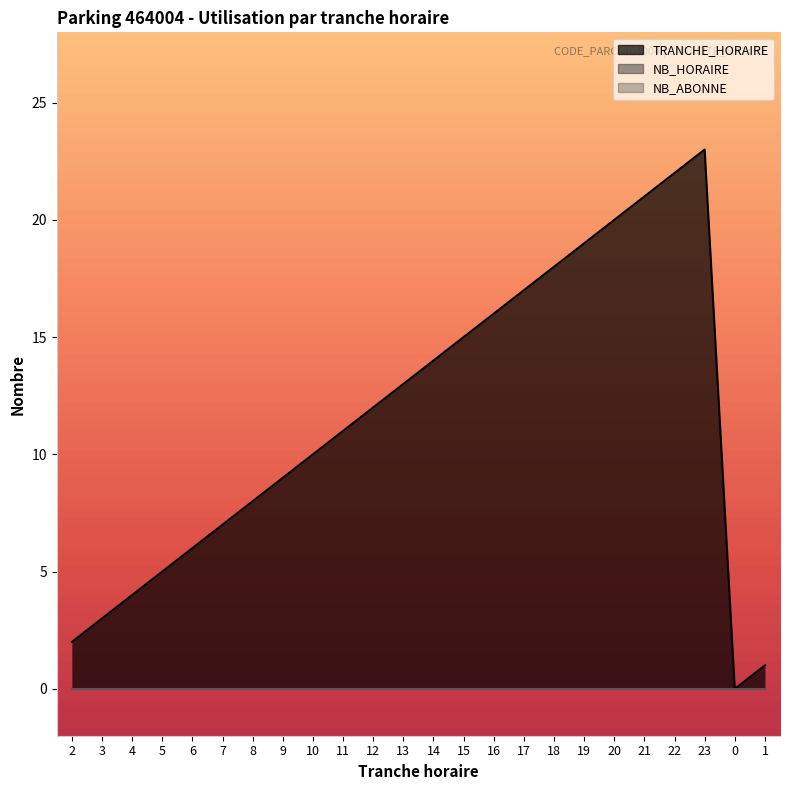

True or false: NB_HORAIRE and NB_ABONNE intersect in this chart.

False